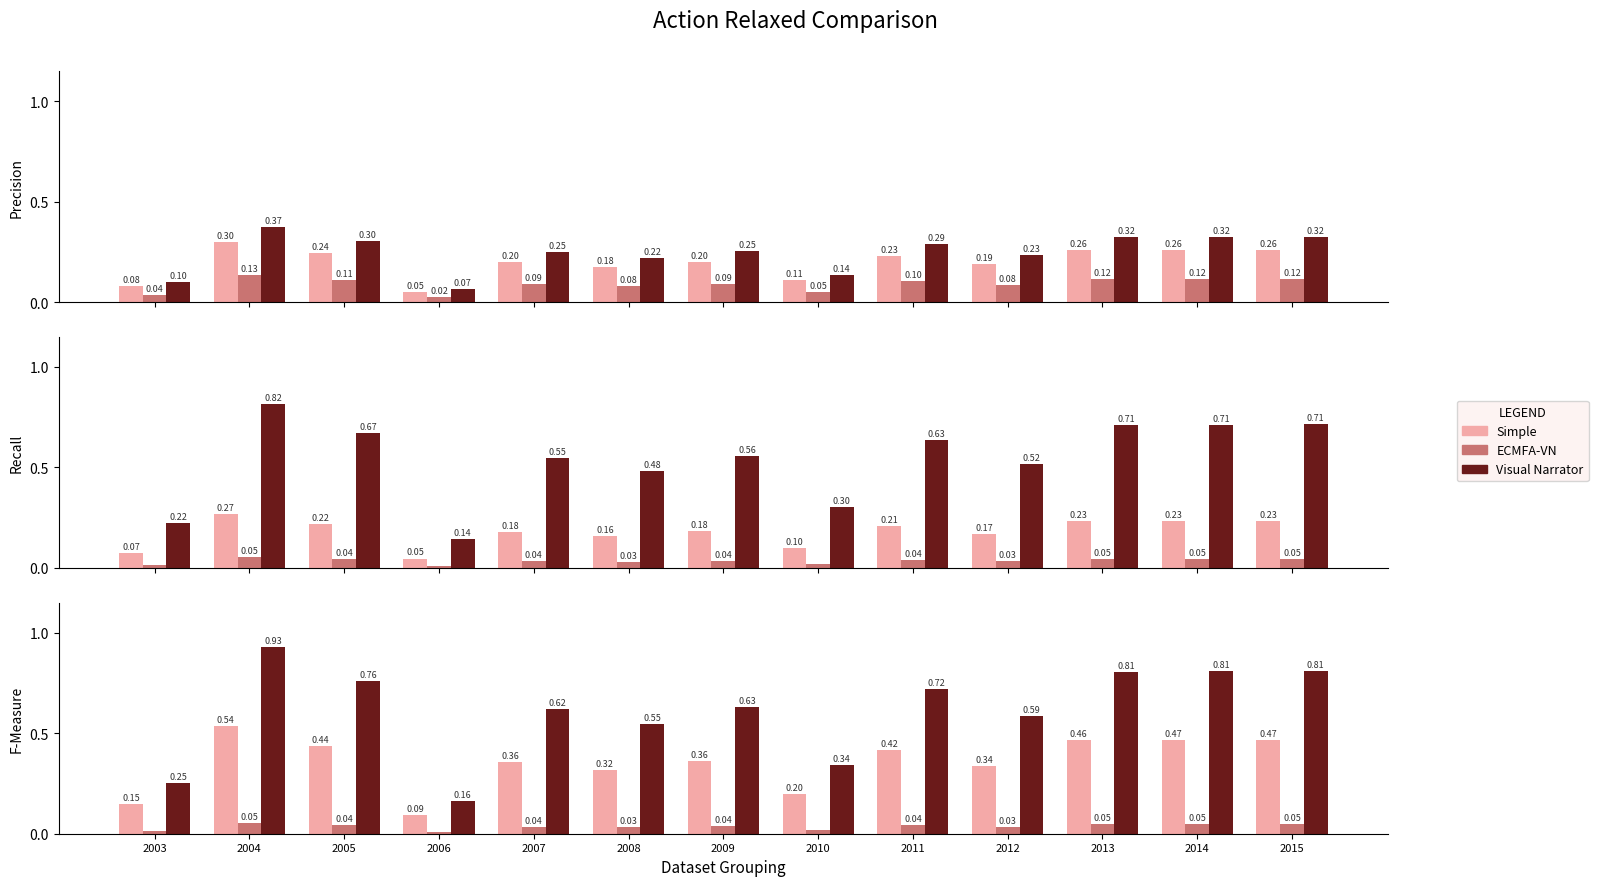

Which series has the widest spread of values?

Visual Narrator